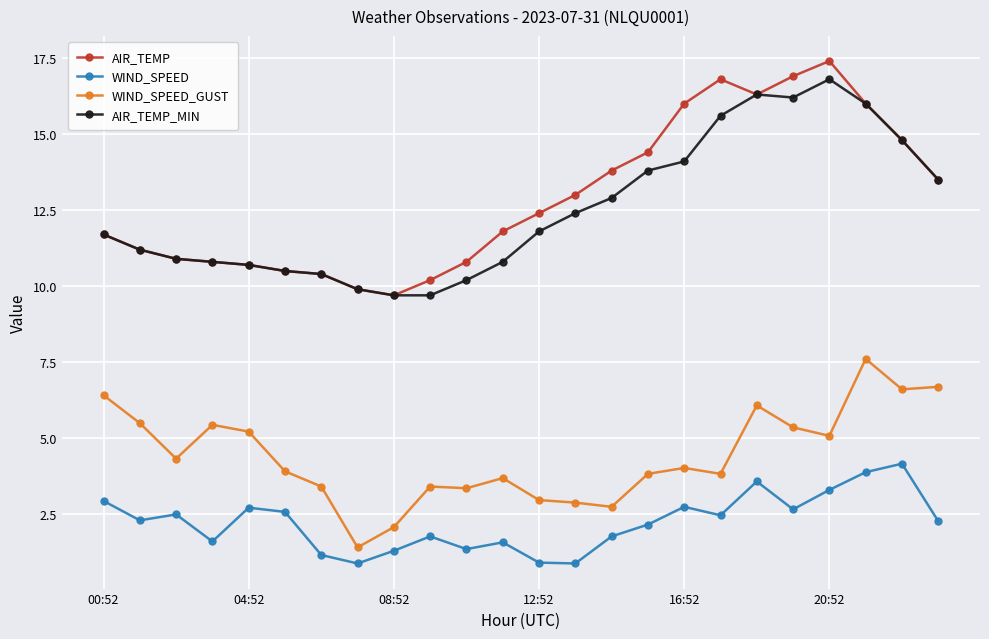

How many lines are shown in the chart?

4